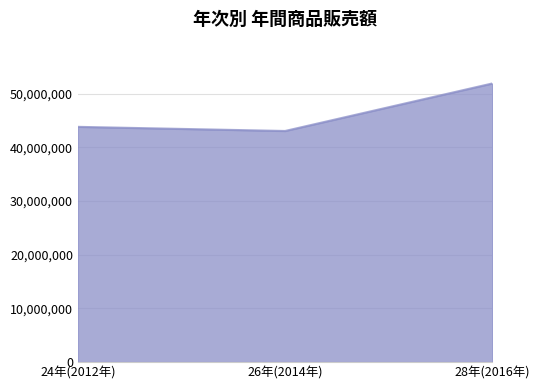

What is the minimum value shown in the chart?

43027267